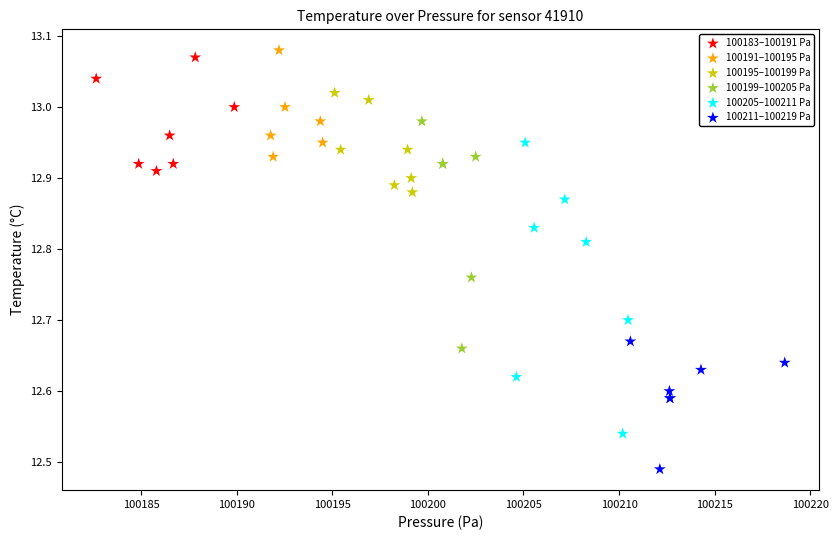

Which series contains the lowest Y value?

100211–100219 Pa